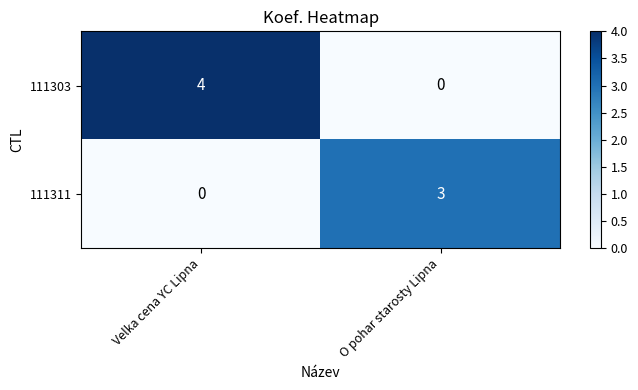

Reading right to left, what are all the values shown in this chart?

111303: 0	4
111311: 3	0